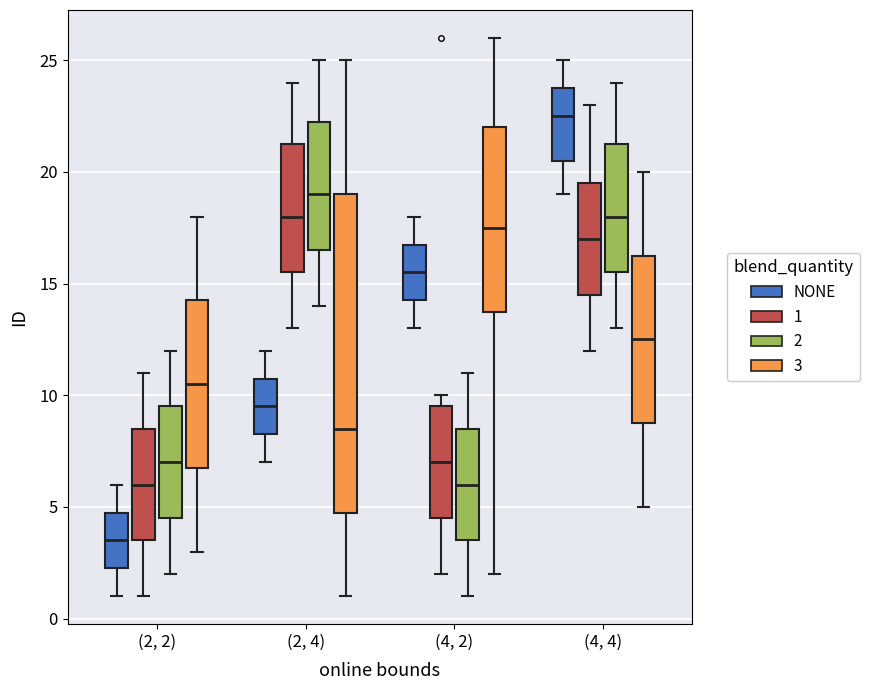

Reading left to right, transcribe this box plot: for each box, give where its median line is, the range the box spans, and where its two whiskers end, as read against the y-axis. The values are not printed on the chart, so give them approximately, as read against the axis.

(2, 2) (NONE): median 3.5, box 2.5 to 5.0, whiskers 1.0 to 6.0
(2, 2) (1): median 6.0, box 3.5 to 8.5, whiskers 1.0 to 11.0
(2, 2) (2): median 7.0, box 4.5 to 9.5, whiskers 2.0 to 12.0
(2, 2) (3): median 10.5, box 7.0 to 14.5, whiskers 3.0 to 18.0
(2, 4) (NONE): median 9.5, box 8.5 to 11.0, whiskers 7.0 to 12.0
(2, 4) (1): median 18.0, box 15.5 to 21.5, whiskers 13.0 to 24.0
(2, 4) (2): median 19.0, box 16.5 to 22.5, whiskers 14.0 to 25.0
(2, 4) (3): median 8.5, box 5.0 to 19.0, whiskers 1.0 to 25.0
(4, 2) (NONE): median 15.5, box 14.5 to 17.0, whiskers 13.0 to 18.0
(4, 2) (1): median 7.0, box 4.5 to 9.5, whiskers 2.0 to 10.0
(4, 2) (2): median 6.0, box 3.5 to 8.5, whiskers 1.0 to 11.0
(4, 2) (3): median 17.5, box 14.0 to 22.0, whiskers 2.0 to 26.0
(4, 4) (NONE): median 22.5, box 20.5 to 24.0, whiskers 19.0 to 25.0
(4, 4) (1): median 17.0, box 14.5 to 19.5, whiskers 12.0 to 23.0
(4, 4) (2): median 18.0, box 15.5 to 21.5, whiskers 13.0 to 24.0
(4, 4) (3): median 12.5, box 9.0 to 16.5, whiskers 5.0 to 20.0